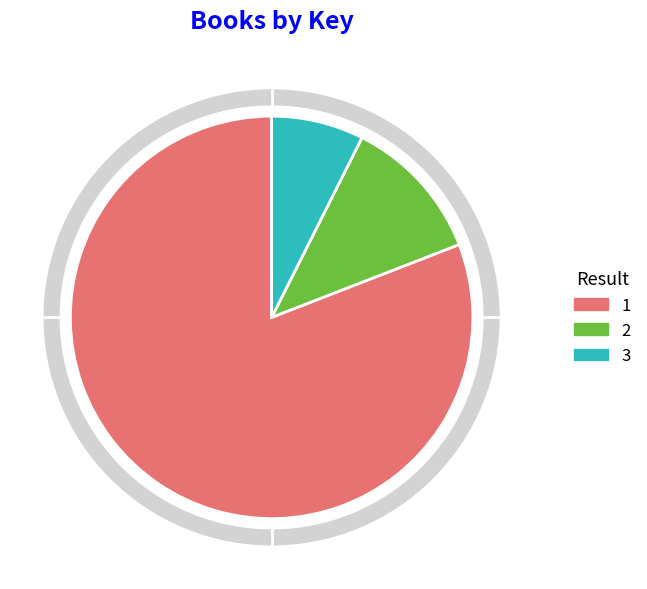

Does any single category account for the majority?

Yes